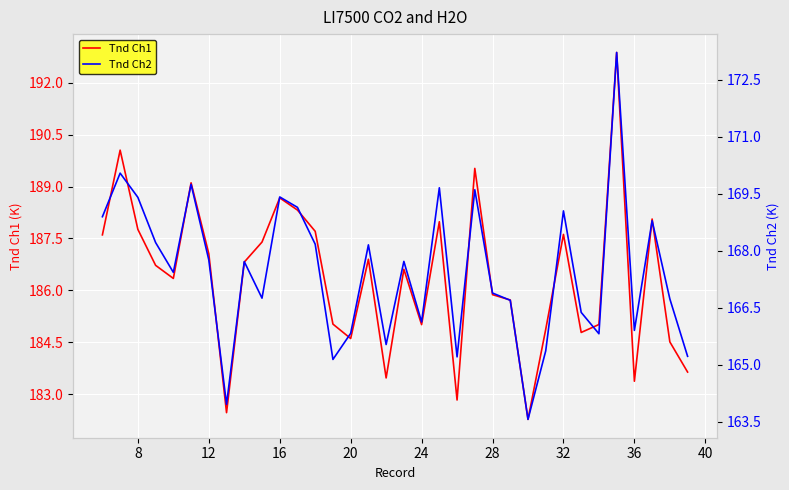

Is it true that Tnd Ch1 equals 185.9 at 28?

True